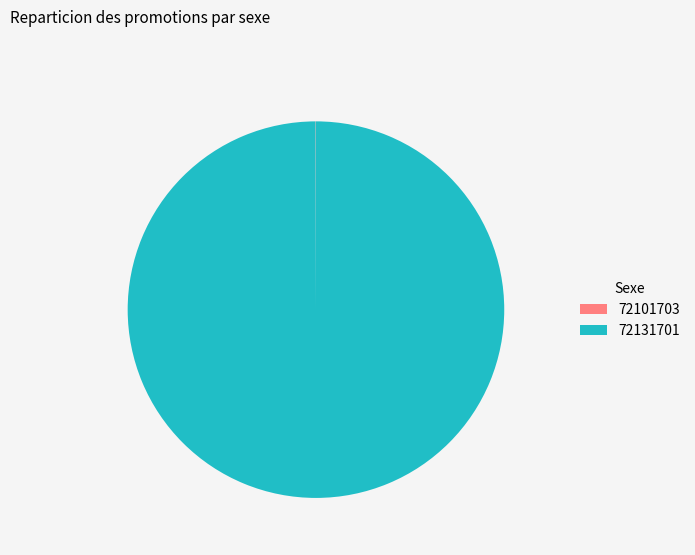

Which category has the biggest portion of the pie?

72131701